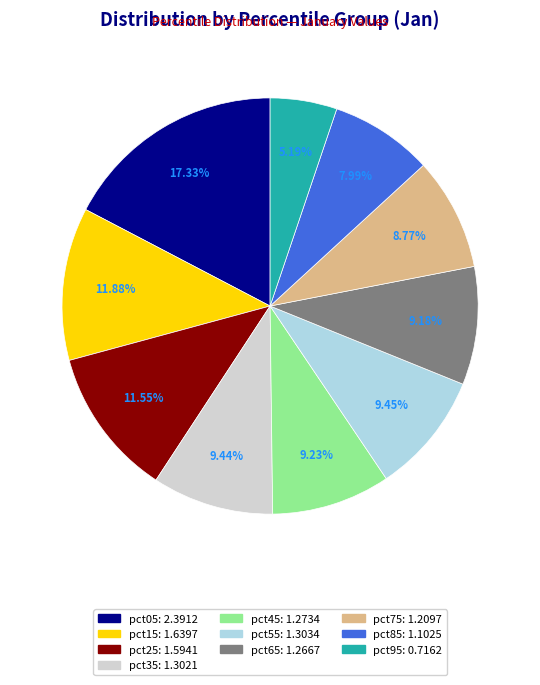

To the nearest percent, what portion does pct15 represent?

12%